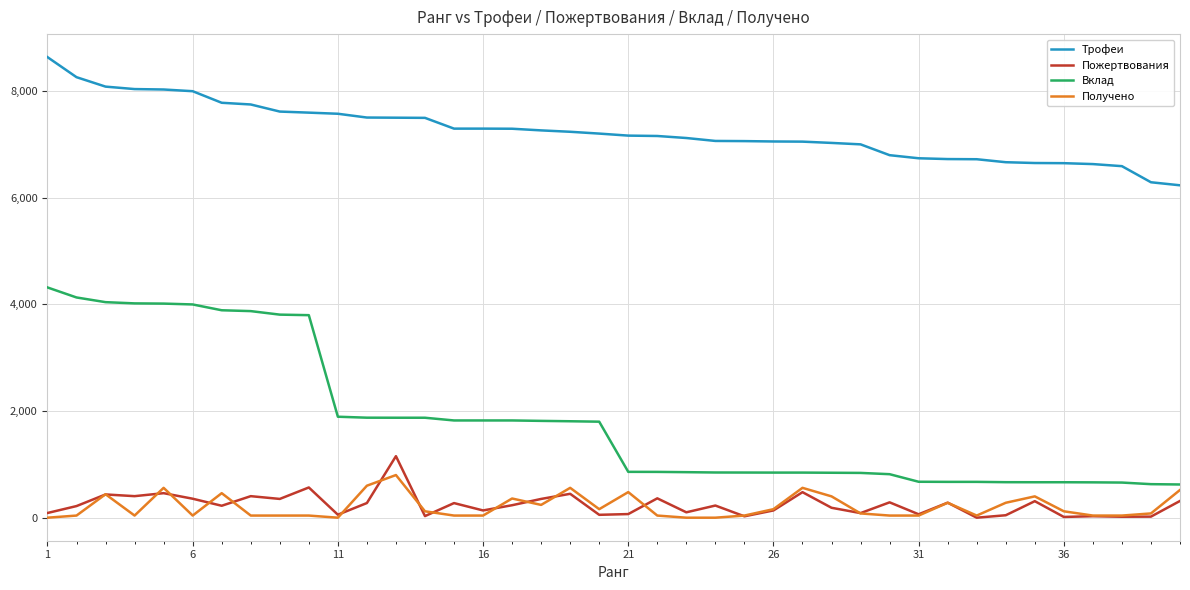

What is the difference between the maximum and minimum values in the Пожертвования series?

1154